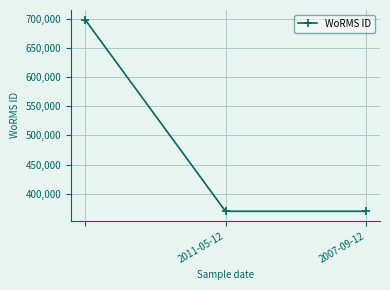

How many distinct data groups are displayed?

1